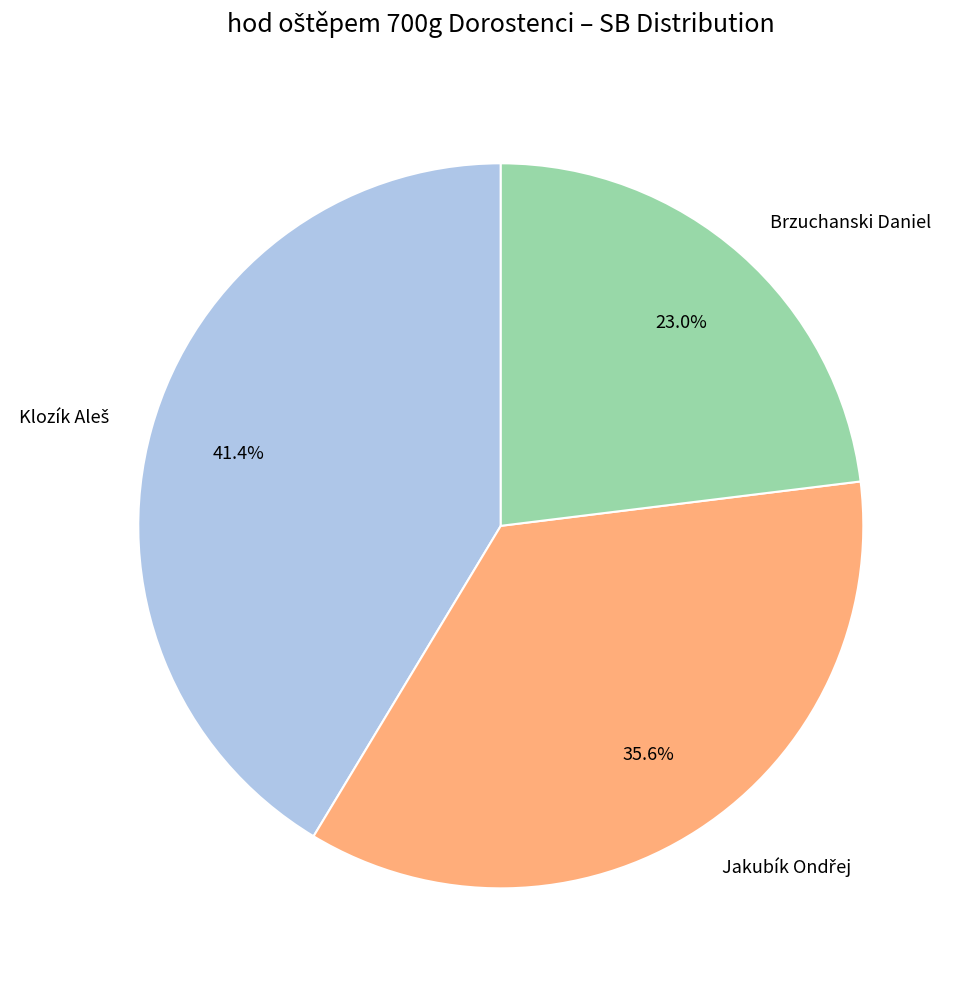

Does any single category account for the majority?

No